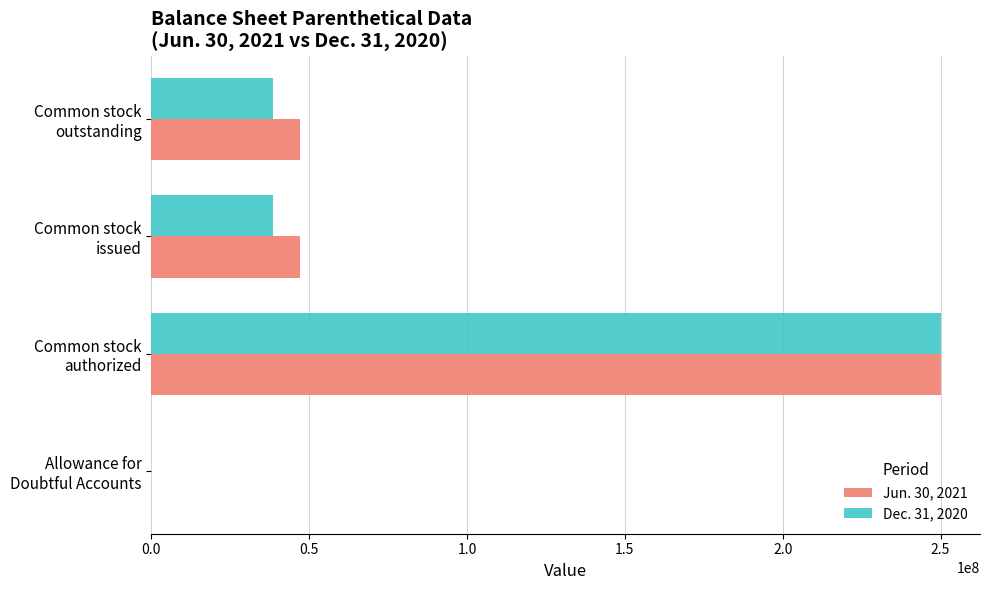

What is the maximum value shown in the chart?

250000000